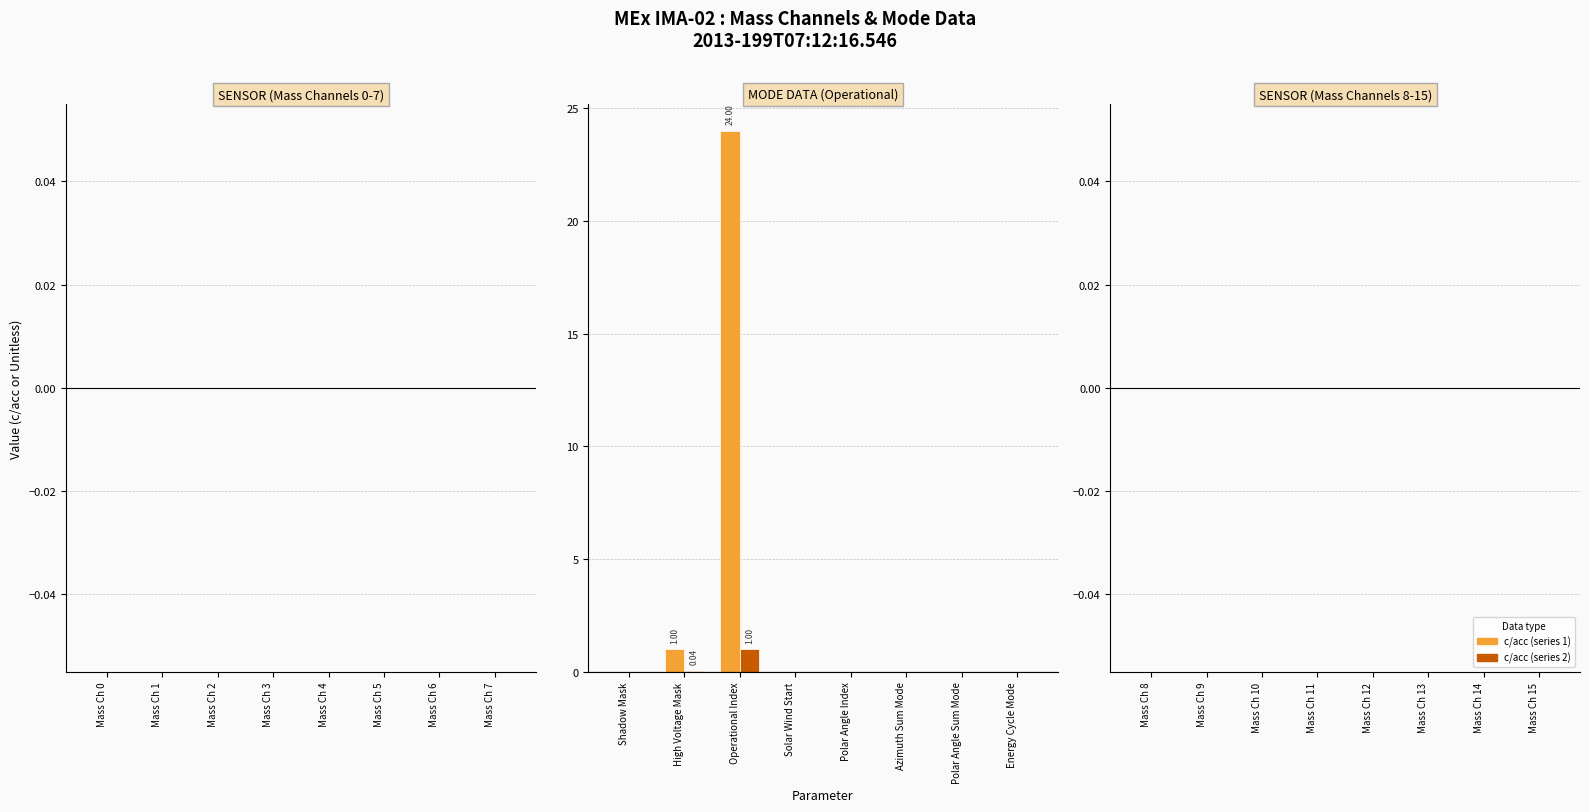

What is the total value across all series at Operational Index?

25.0